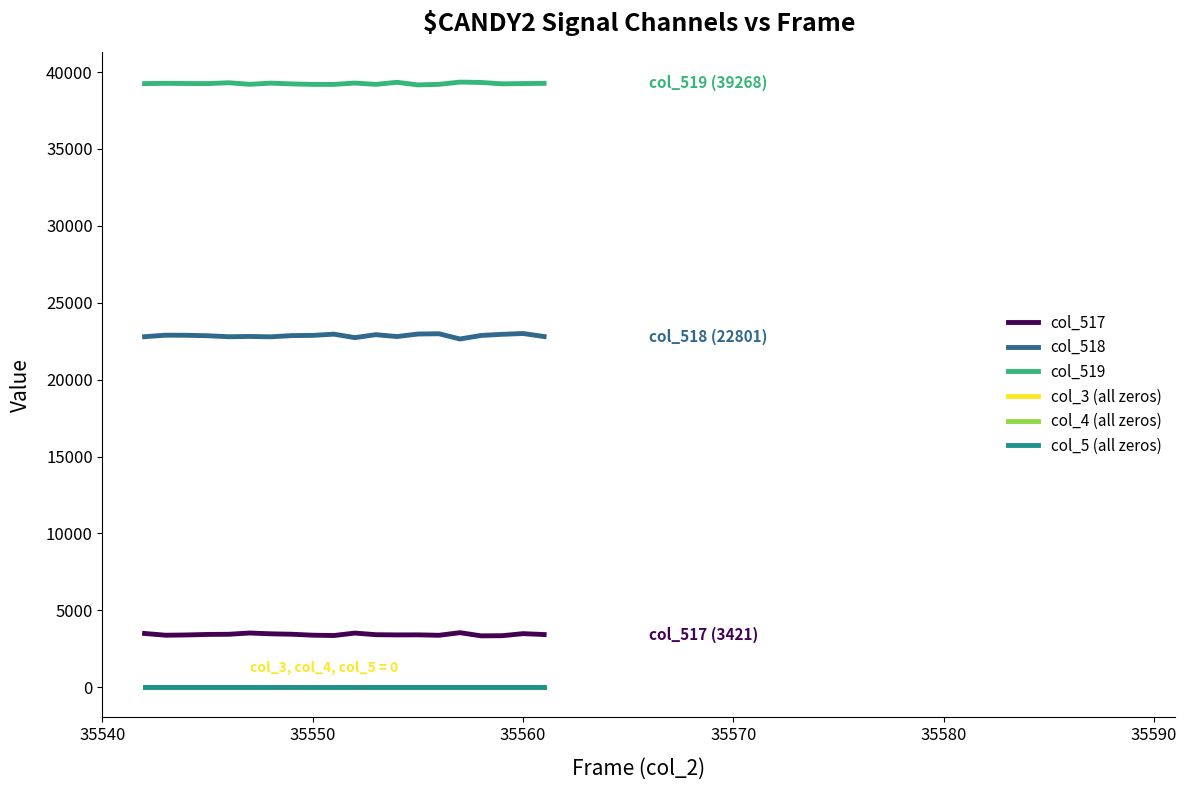

What is the difference between the maximum and minimum values in the col_519 series?

183